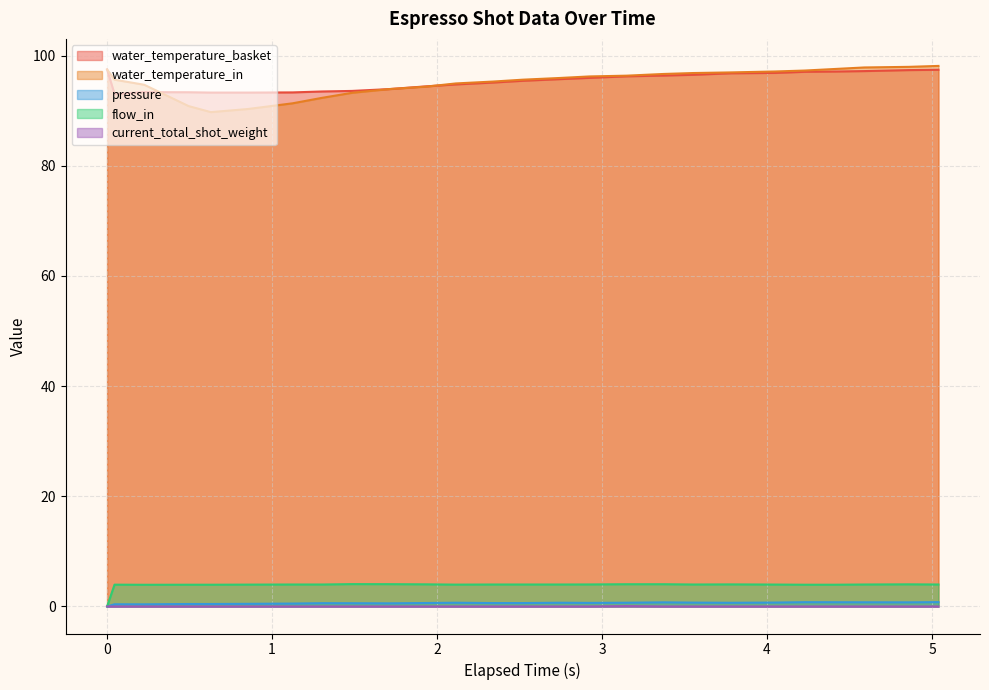

How many series are shown in this chart?

5